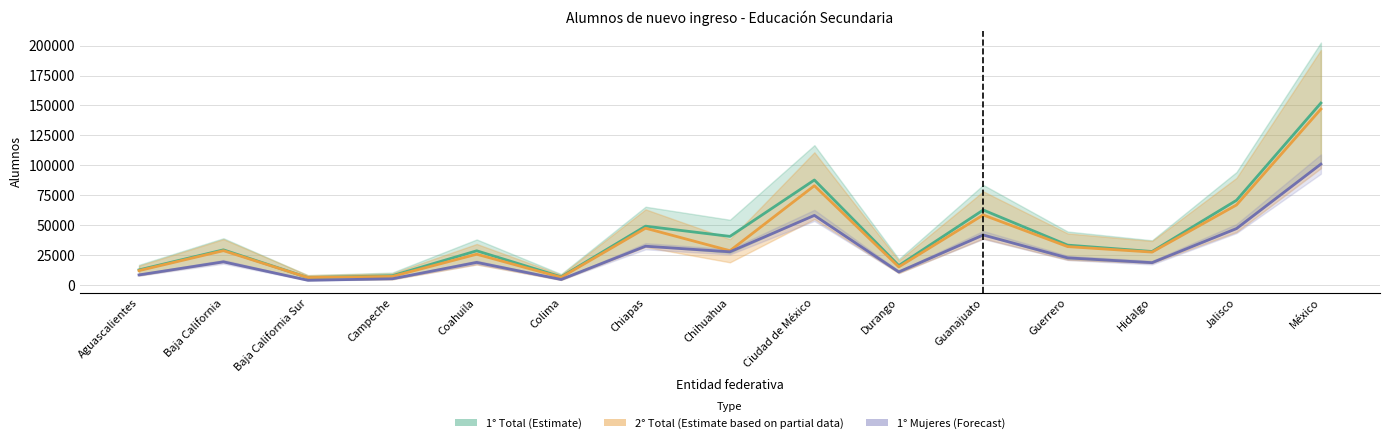

What is the difference between the maximum and minimum values in the 2° Total (Estimate partial) series?

140708.5